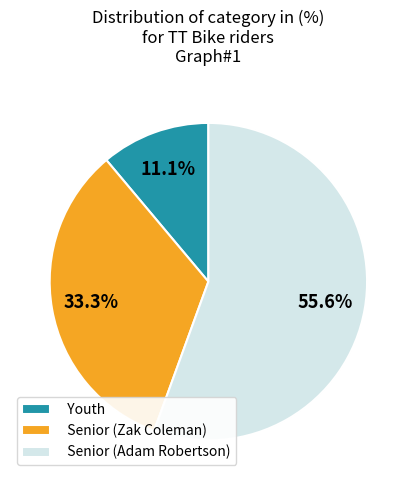

True or false: Youth accounts for 1% of the total.

False